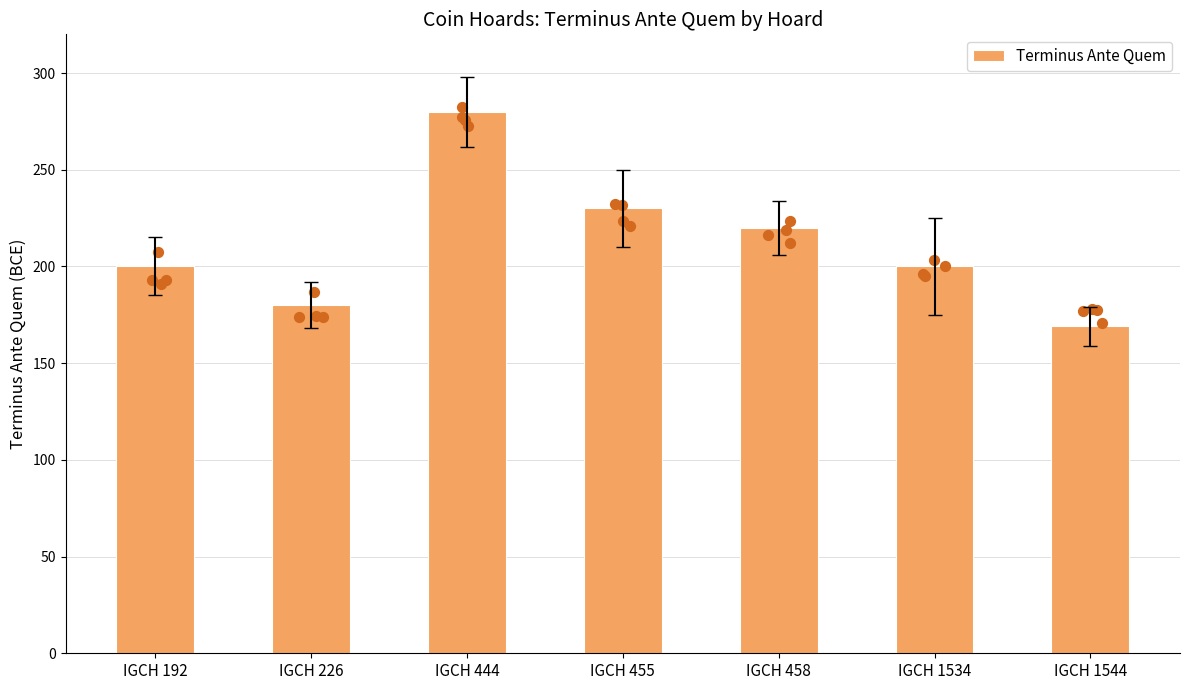

Which has a higher value, IGCH 458 or IGCH 226?

IGCH 458